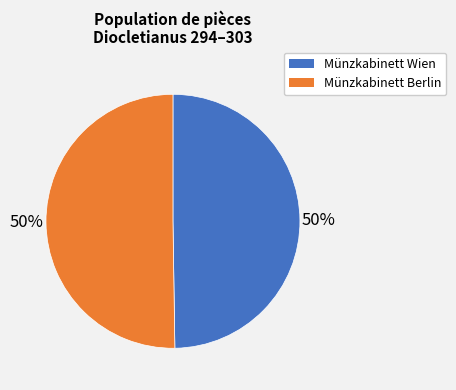

Is it true that Münzkabinett Wien is 60% of the pie?

False